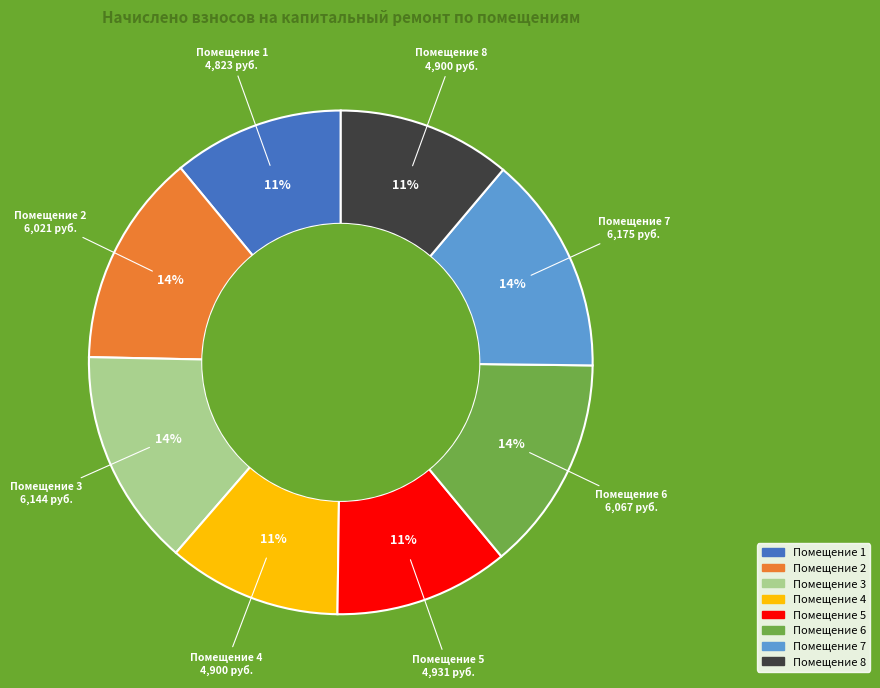

To the nearest percent, what is the difference between the largest and smallest slice percentages?

3%